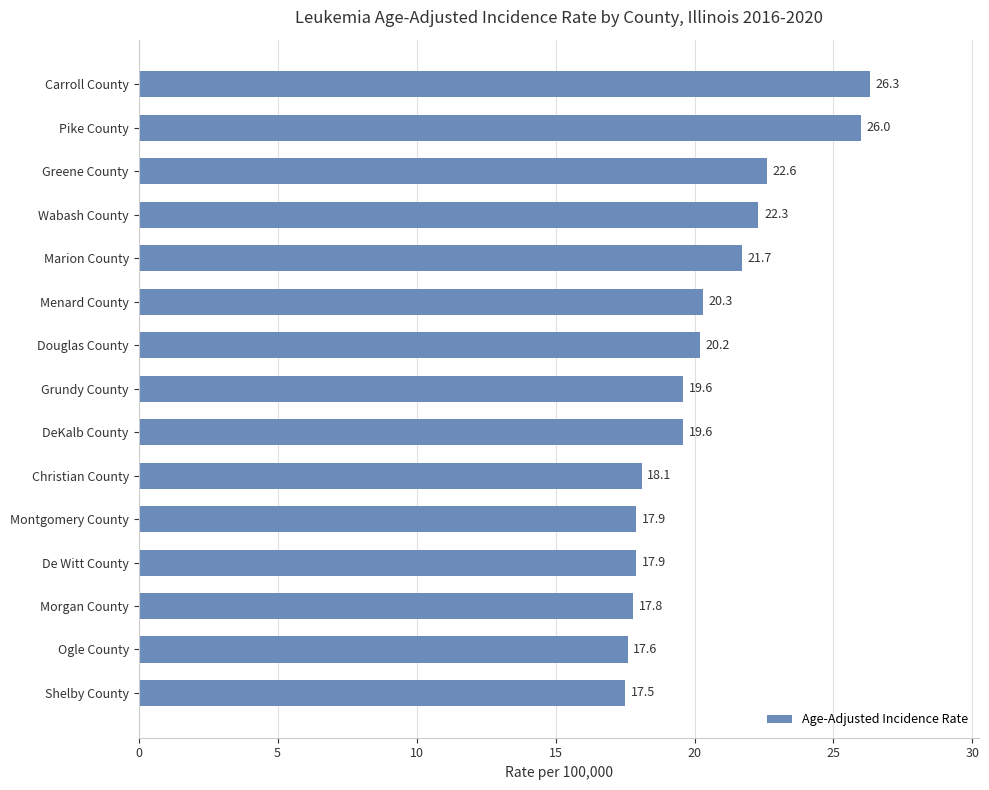

Which has a higher value, Greene County or Menard County?

Greene County